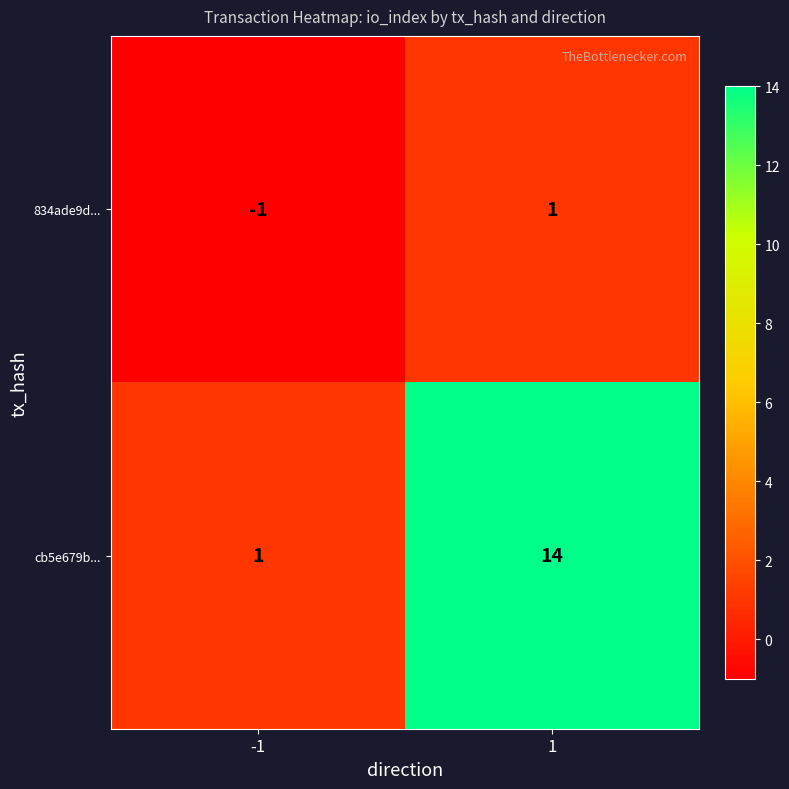

What is the maximum value shown in the chart?

14